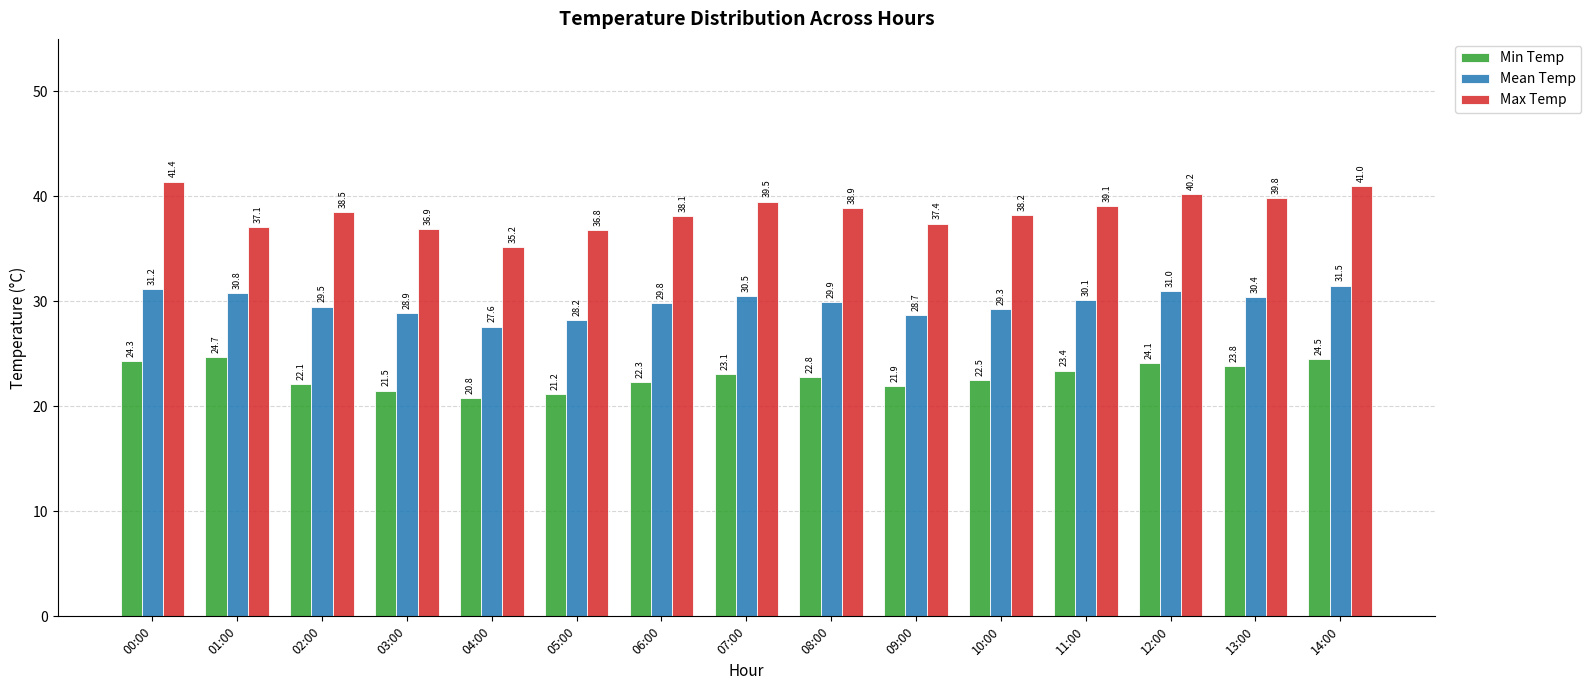

What is the lowest value of the Min Temp series?

20.8